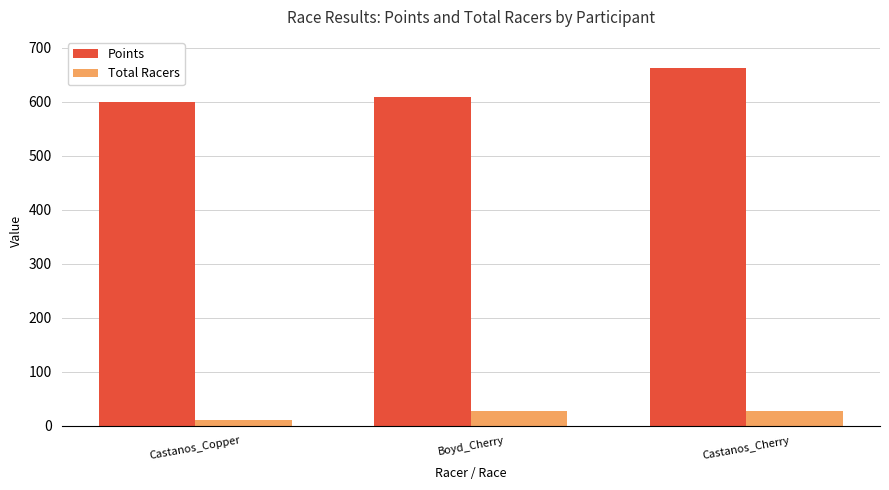

What is the label of the 3rd bar from the left?

Castanos_Cherry